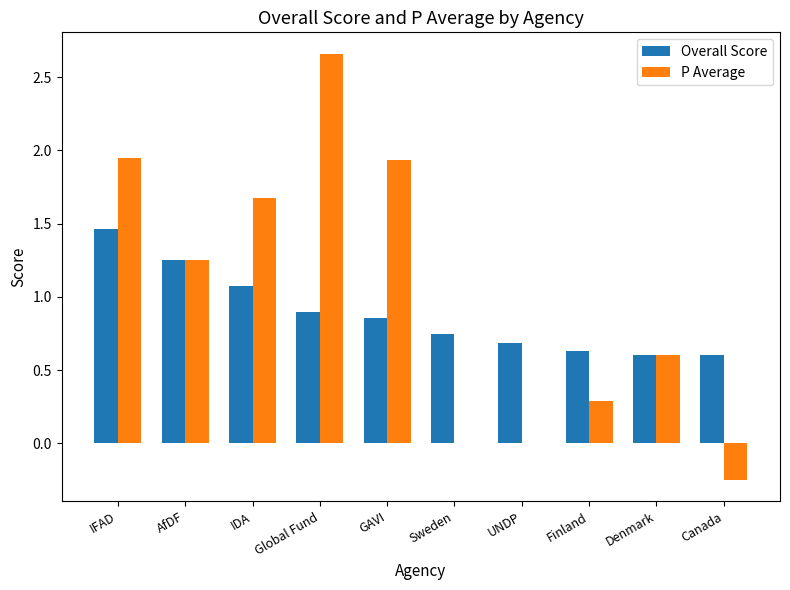

At which label does Overall Score reach its peak?

IFAD